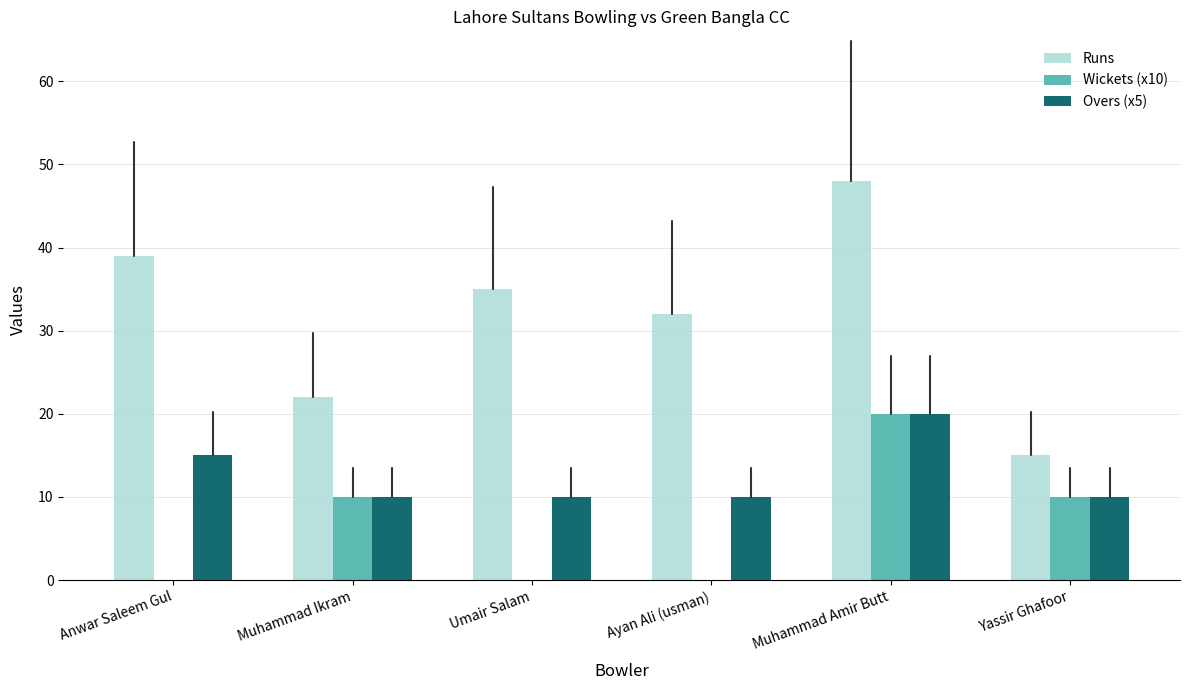

What value does the Wickets (x10) series have at Yassir Ghafoor?

10